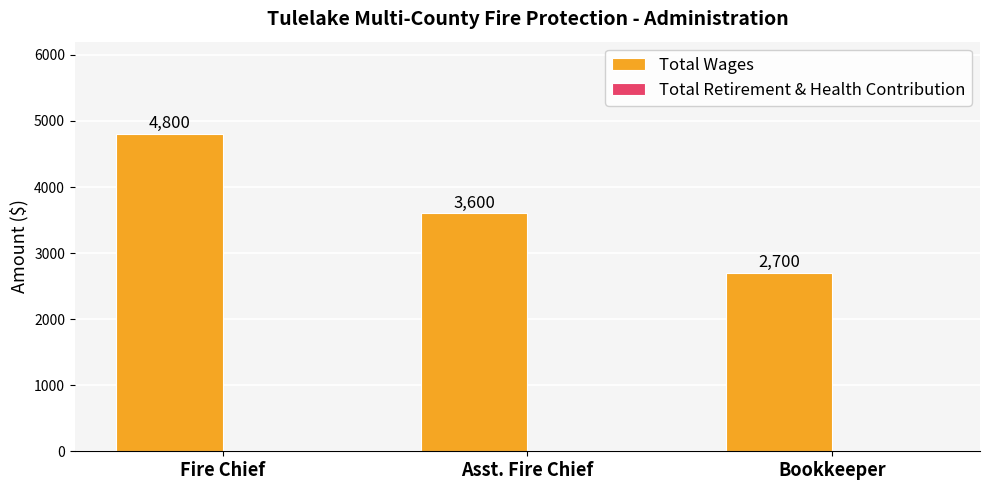

What is the difference between the second highest and minimum values?

900